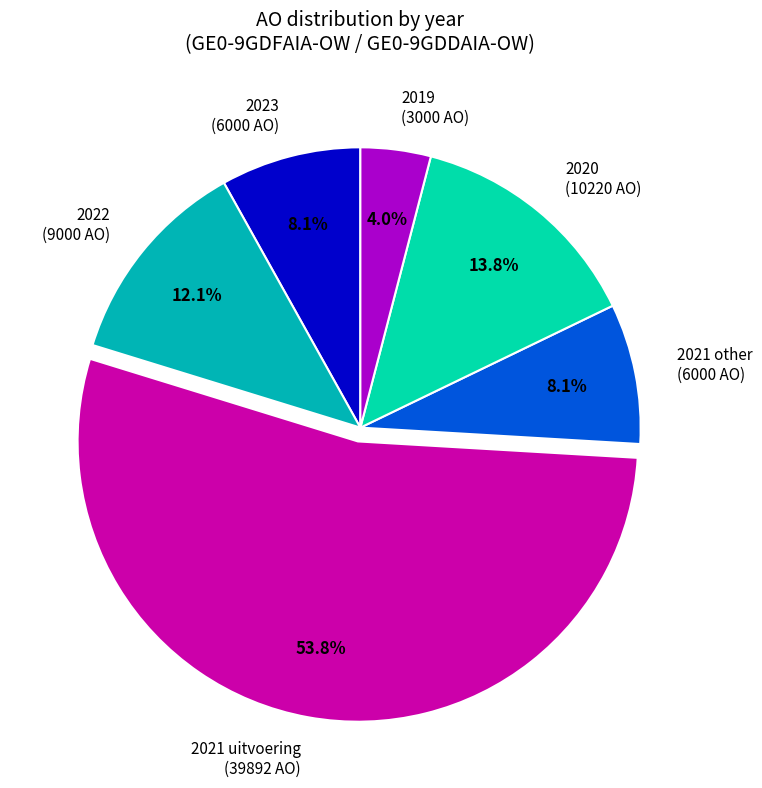

Combined, do 2020 (10220 AO) and 2021 other (6000 AO) account for over 50%?

No